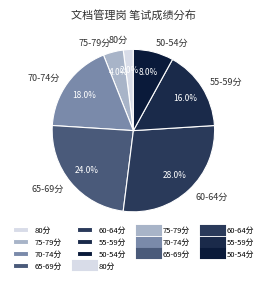

Combined, do 60-64分 and 75-79分 account for over 50%?

No